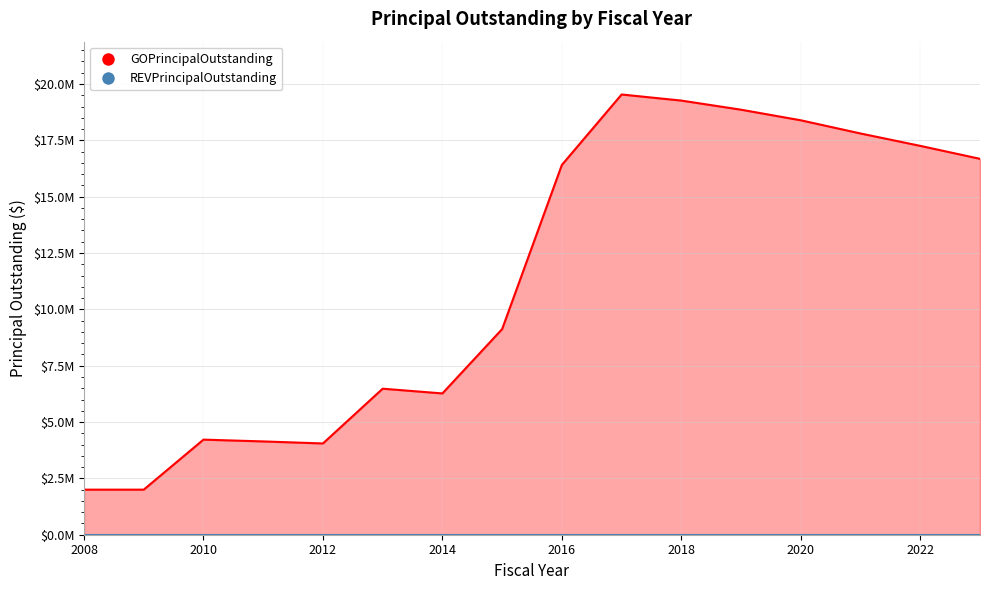

Reading right to left, what are all the values shown in this chart?

2023=16680000	2022=17255000	2021=17805000	2020=18390000	2019=18860000	2018=19265000	2017=19535000	2016=16410000	2015=9125000	2014=6270000	2013=6480000	2012=4050000	2011=4140000	2010=4220000	2009=2000000	2008=2000000